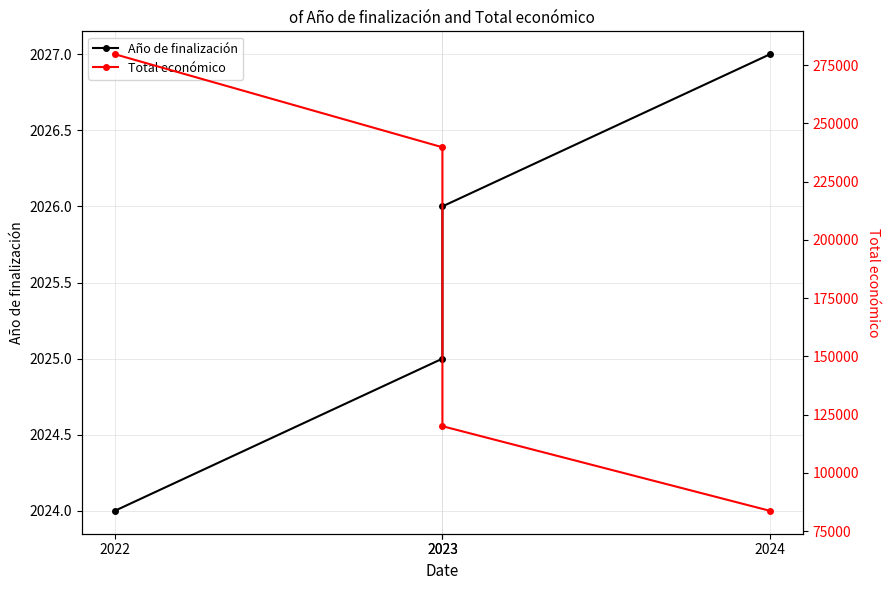

What is the maximum value shown in the chart?

279710